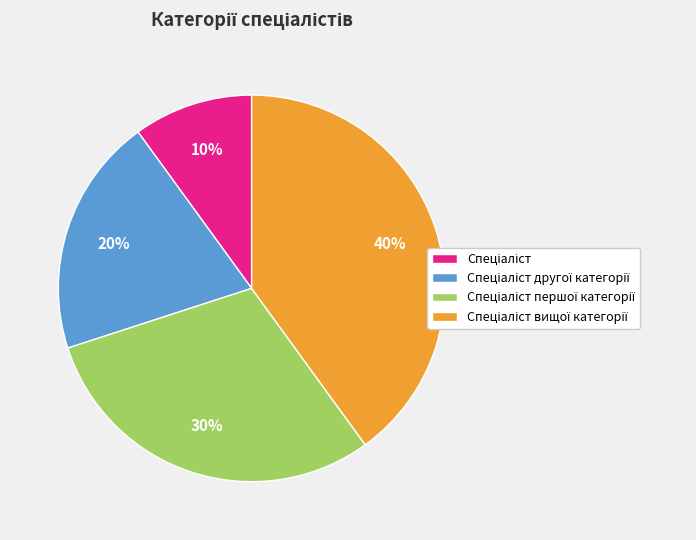

Does any single category account for the majority?

No